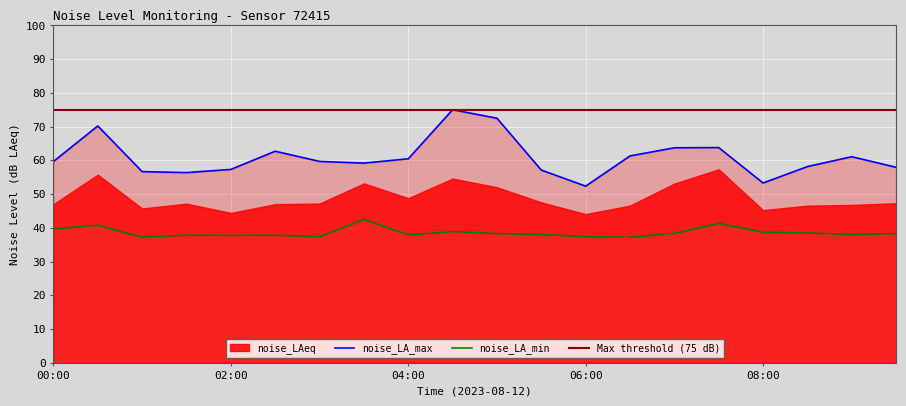

Rank the categories by noise_LA_max value from lowest to highest.

06:00, 08:00, 01:30, 01:00, 05:30, 02:00, 09:30, 08:30, 03:30, 00:00, 03:00, 04:00, 09:00, 06:30, 02:30, 07:00, 07:30, 00:30, 05:00, 04:30